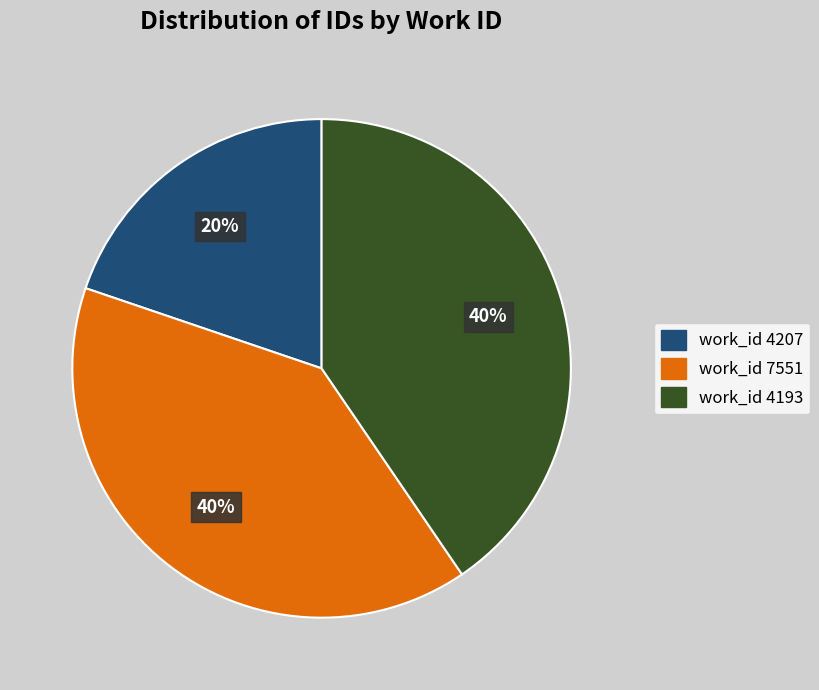

Is there any slice that represents more than half of the pie?

No